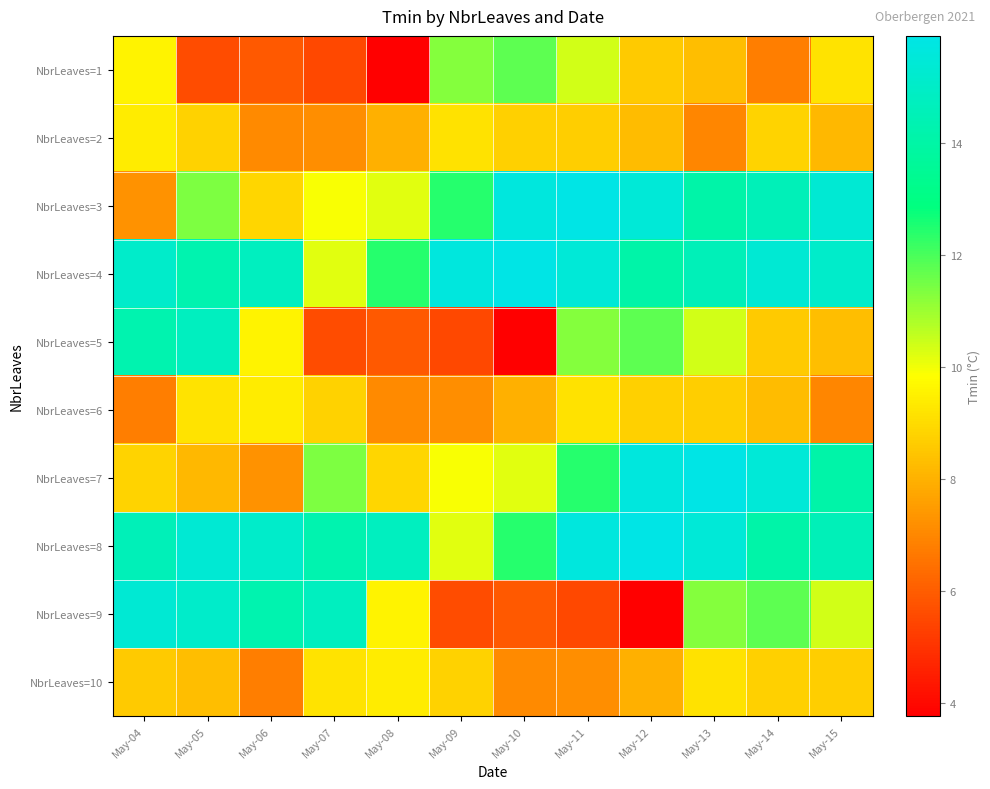

Rank the series by their maximum value, from lowest to highest.

NbrLeaves=2, NbrLeaves=6, NbrLeaves=10, NbrLeaves=1, NbrLeaves=5, NbrLeaves=9, NbrLeaves=3, NbrLeaves=4, NbrLeaves=7, NbrLeaves=8